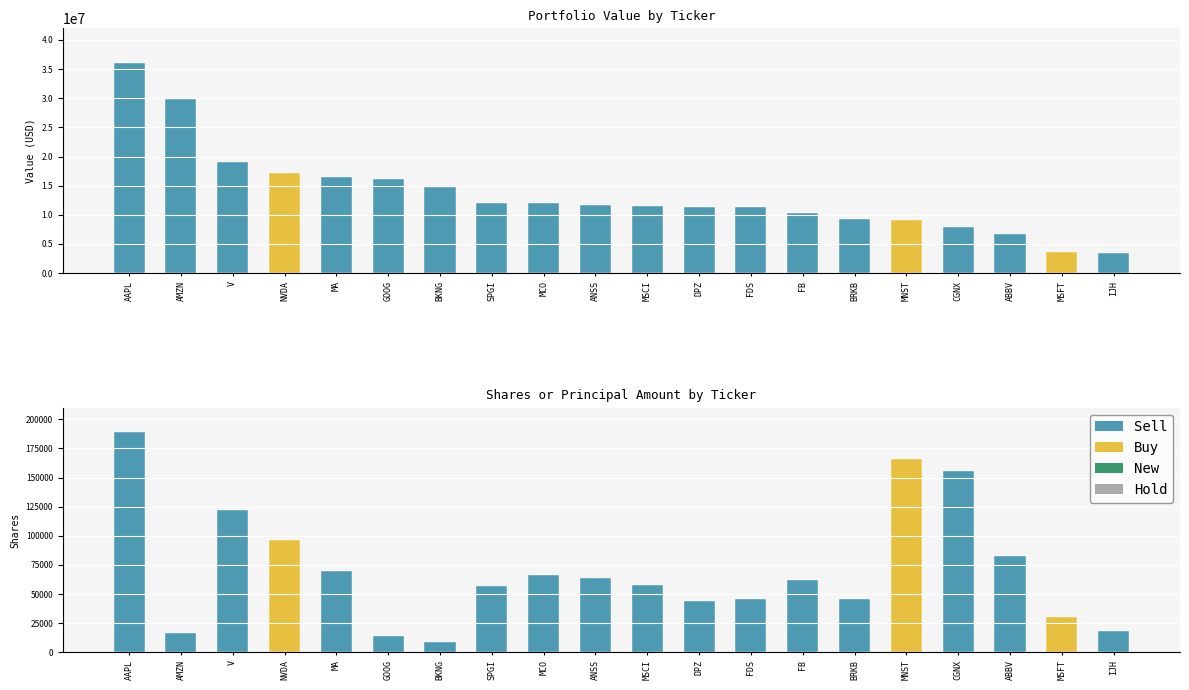

Reading right to left, extract all data points from this chart.

18493	30127	82890	155637	165783	45828	62177	45664	44046	57819	63749	66324	57293	8470	13779	70213	96039	122487	16819	189403